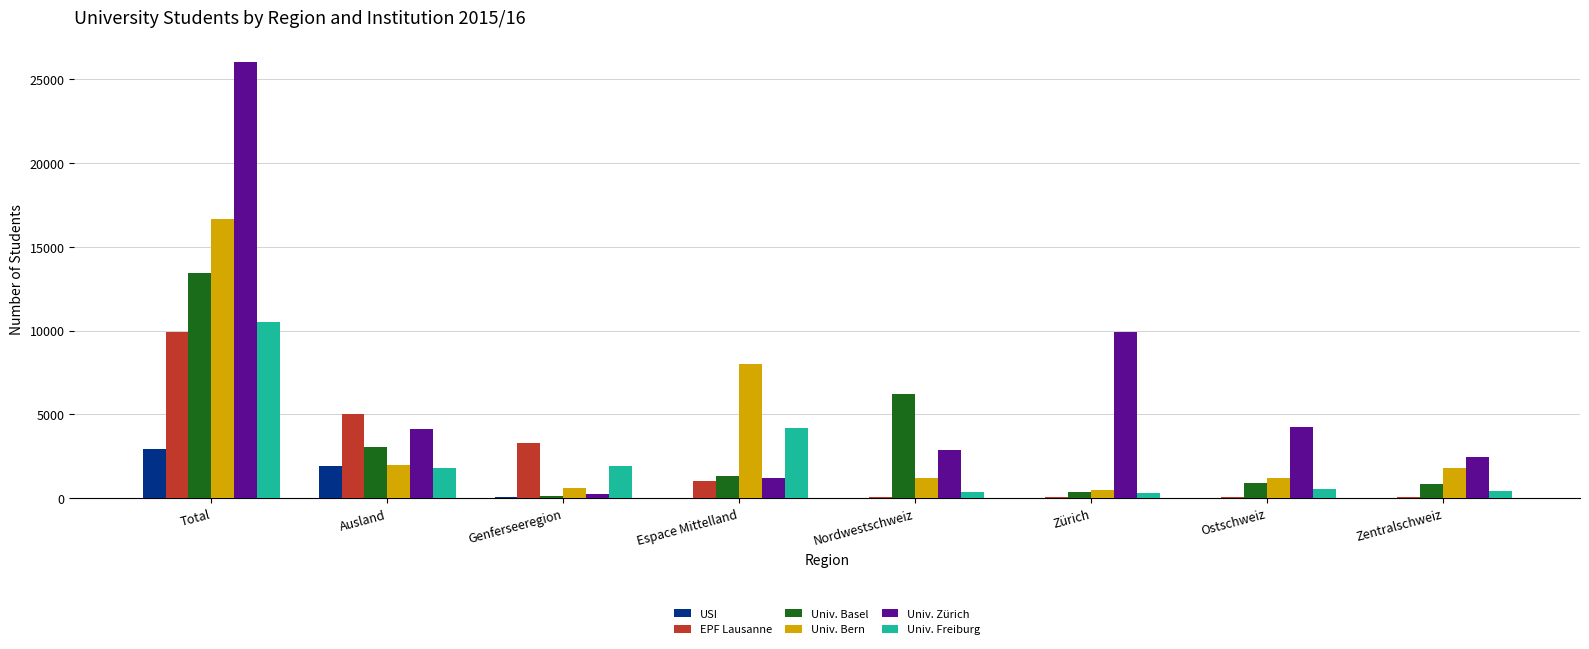

The value of Univ. Zürich at Nordwestschweiz is 2885. True or false?

True